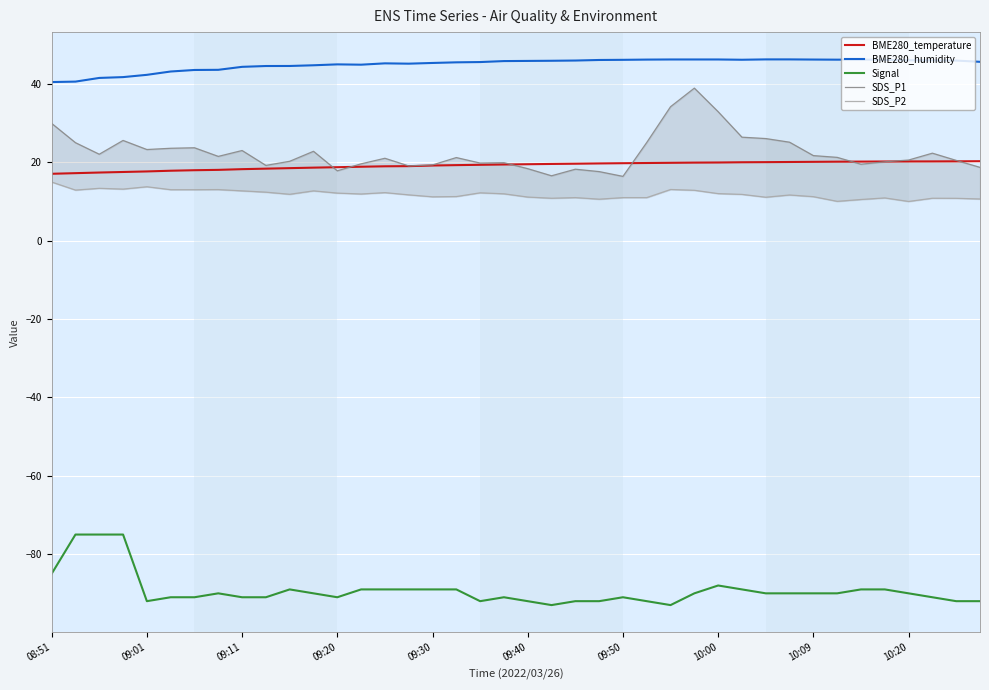

What is the maximum value for Signal?

-75.0